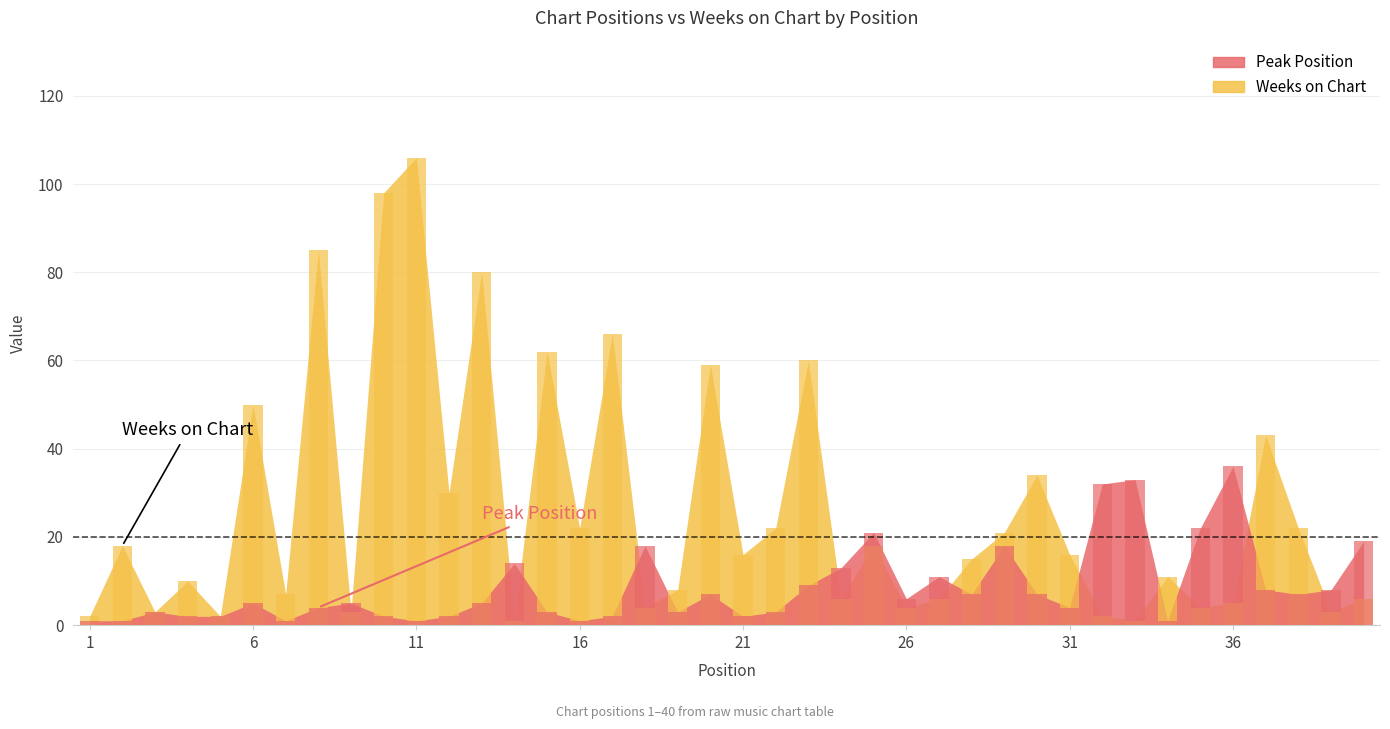

Which category has the highest value across all series?

11